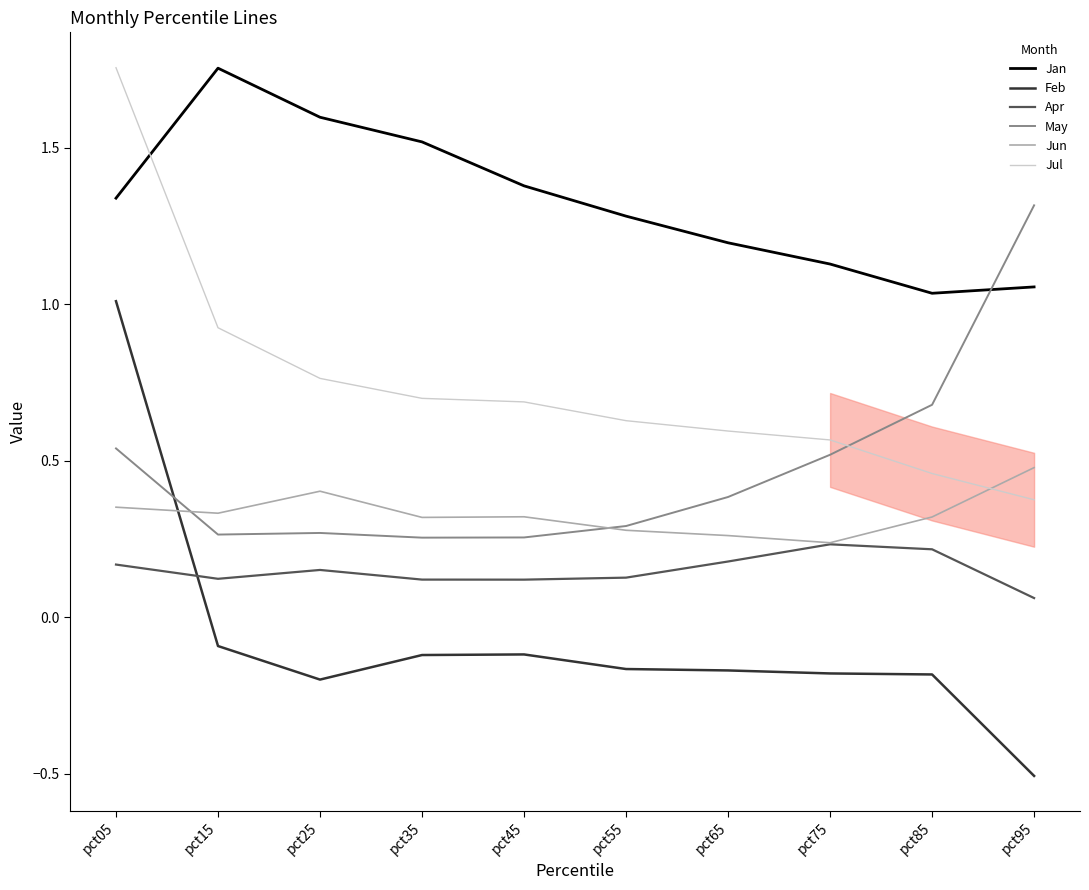

Which series has the largest range (max minus min)?

Feb